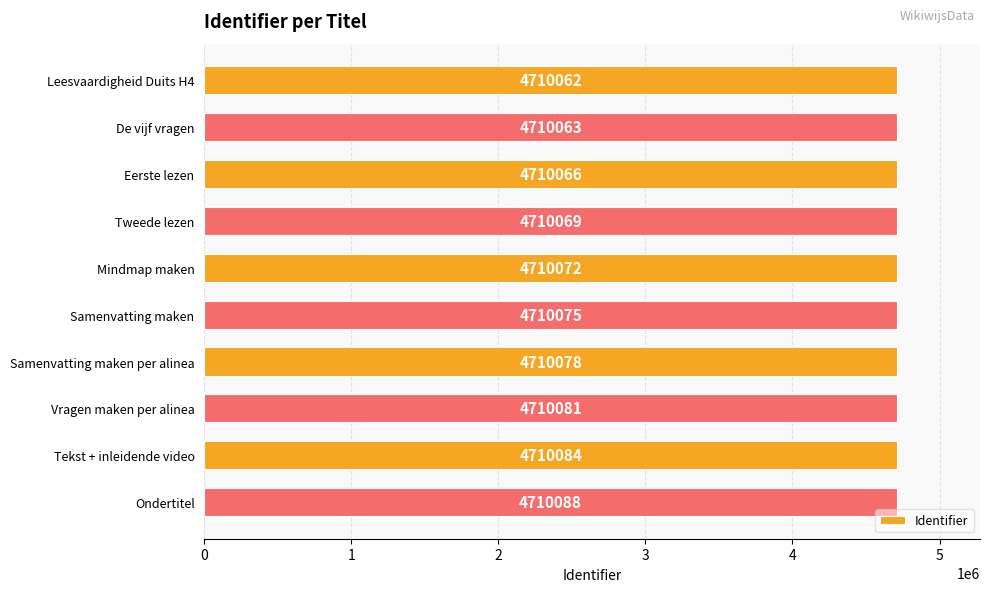

How many bars are there in total?

10